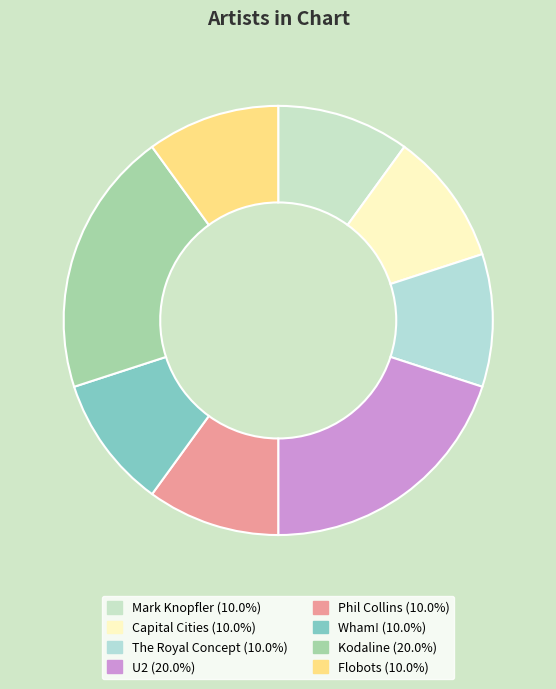

Which slice is the smallest?

Mark Knopfler